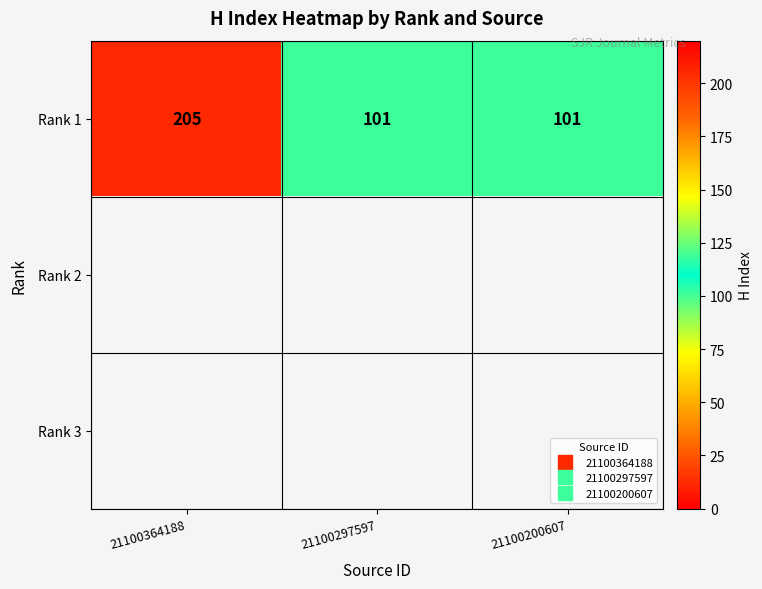

How many data points in Rank 1 are above 101?

1